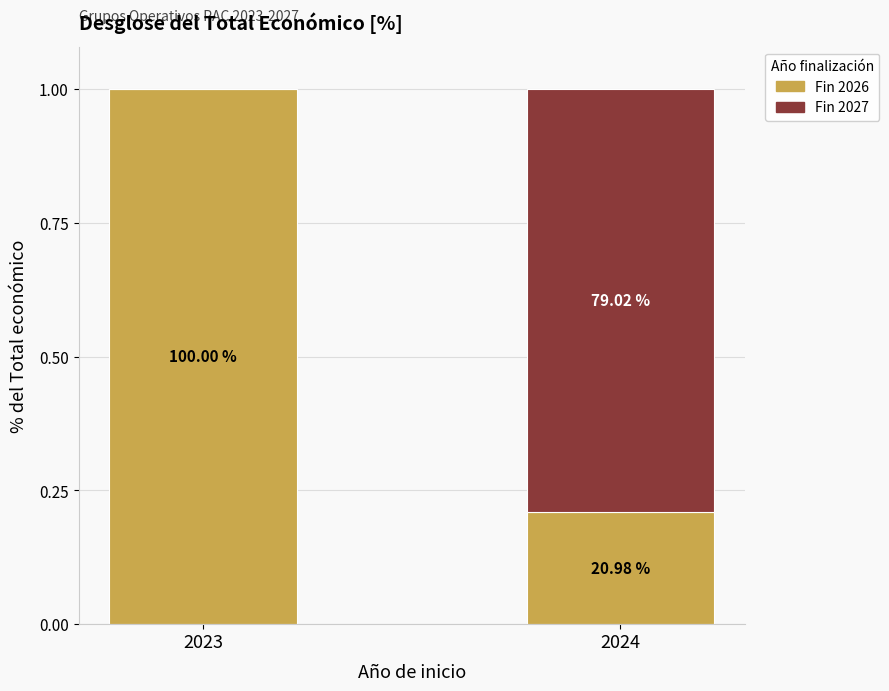

Are the bars horizontal?

No